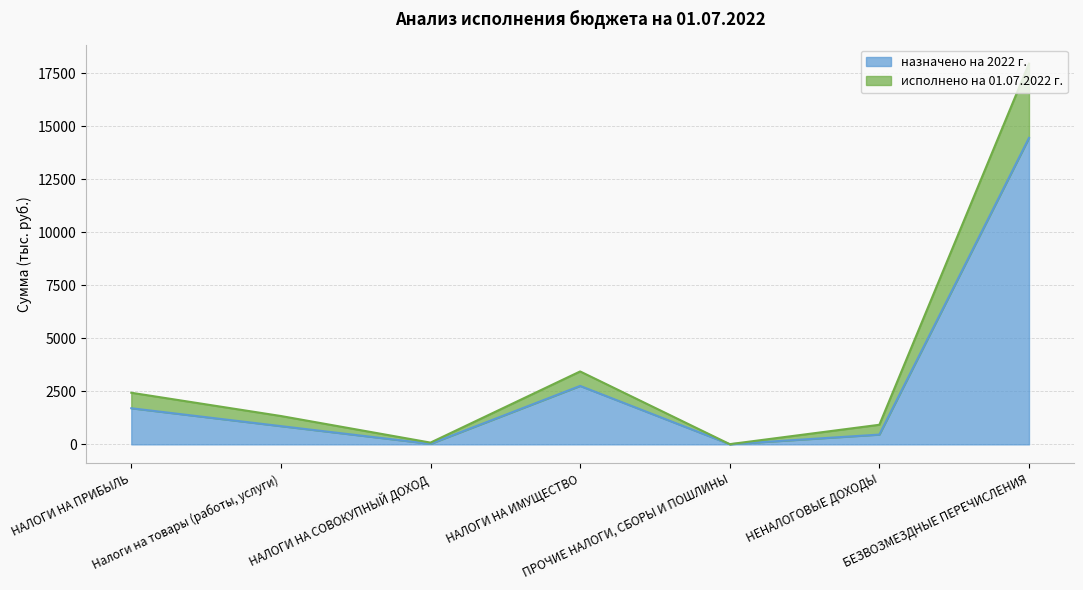

Rank the series at НАЛОГИ НА ИМУЩЕСТВО from lowest to highest value.

назначено на 2022 г., исполнено на 01.07.2022 г.